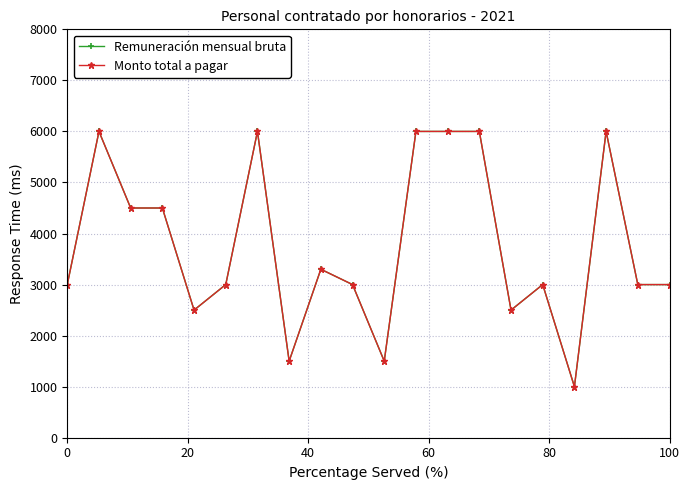

Is this an area chart (filled region under the line)?

No